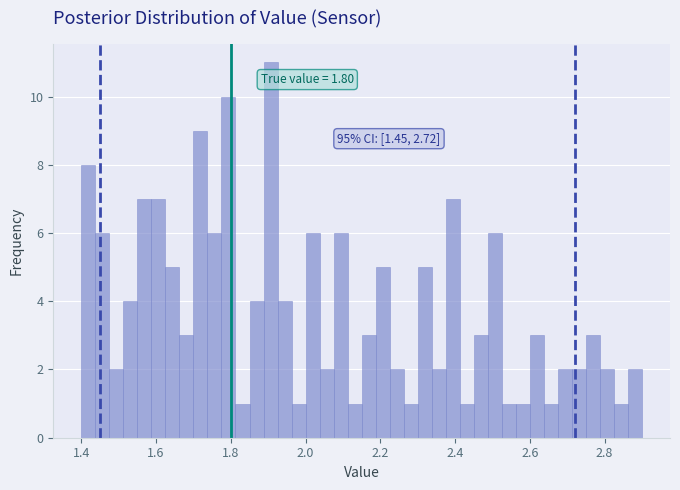

Read against the x-axis, roughly where is the centre of the tallest bar?

1.90